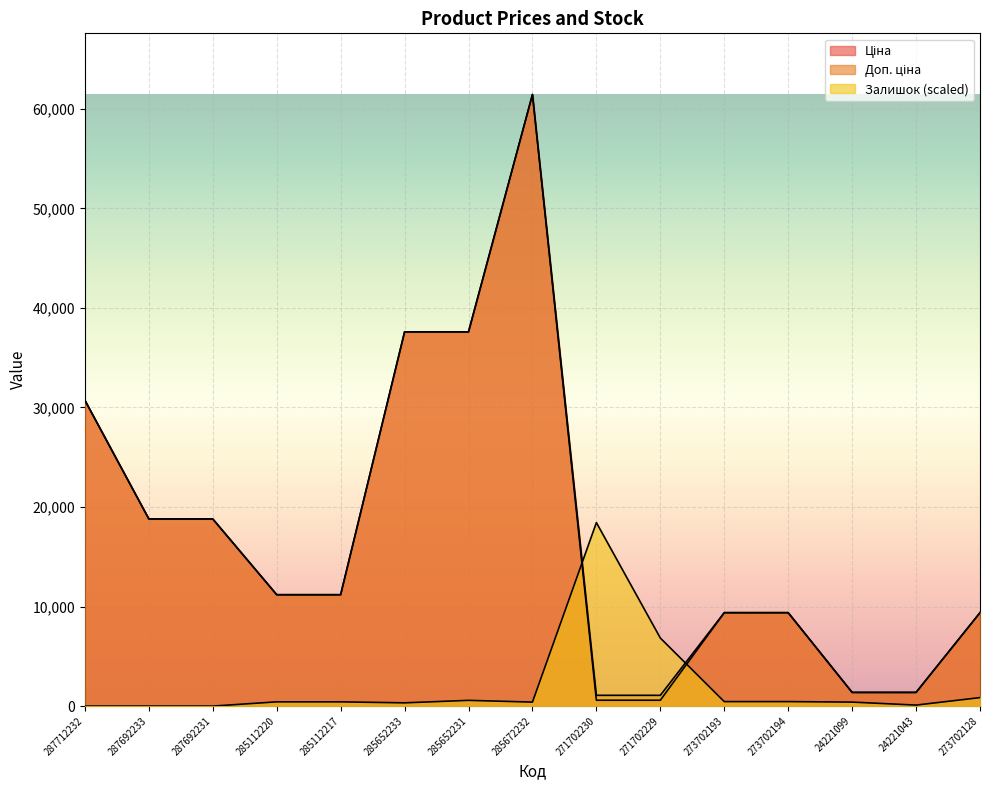

Which series has the largest total across all categories?

Доп. ціна